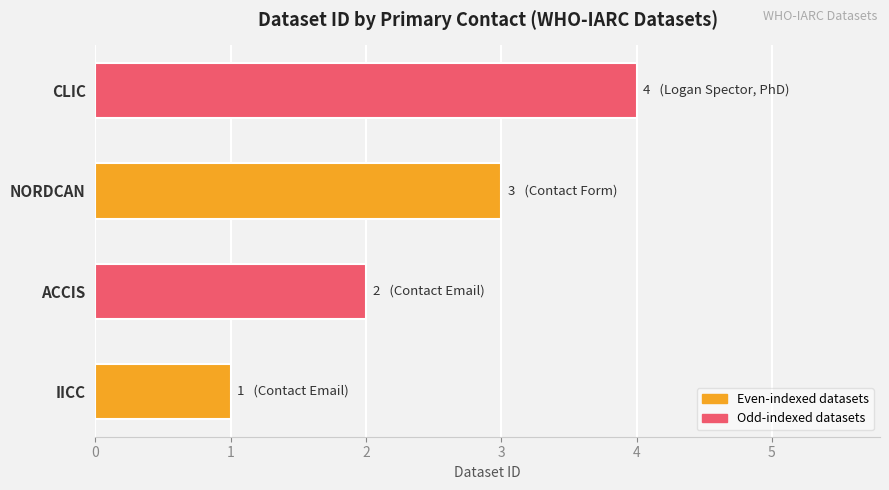

What is the change in value from IICC to NORDCAN?

+2